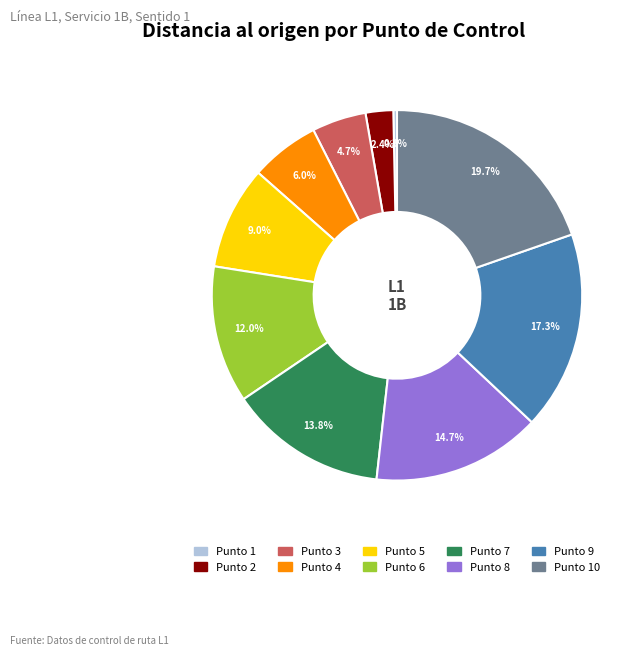

Is there a majority slice in this chart?

No